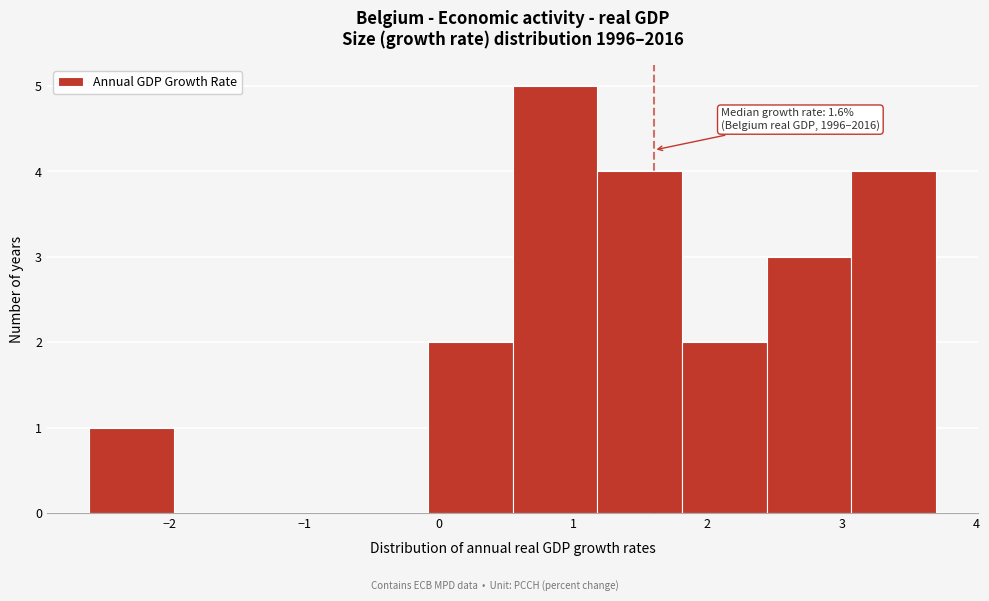

Which range on the x-axis has the tallest bar?

0.55 to 1.18